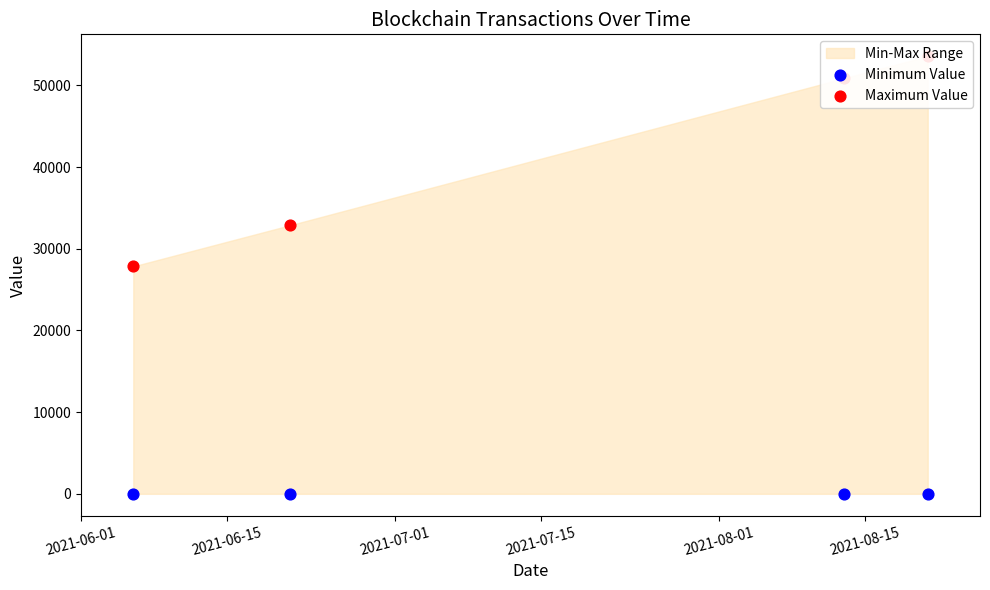

Which series has the largest Y range (max minus min)?

Maximum Value